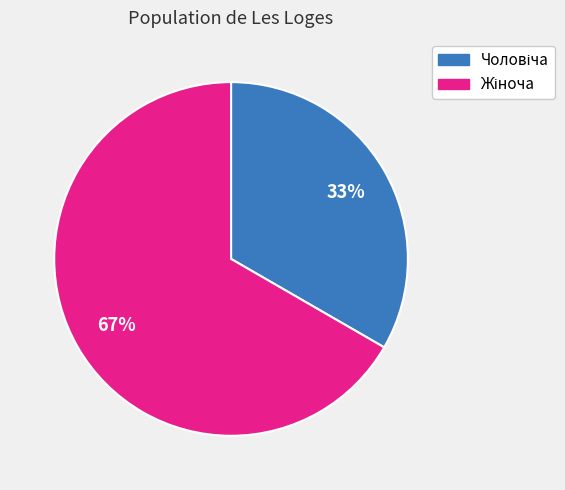

To the nearest percent, what is the average slice percentage?

50%